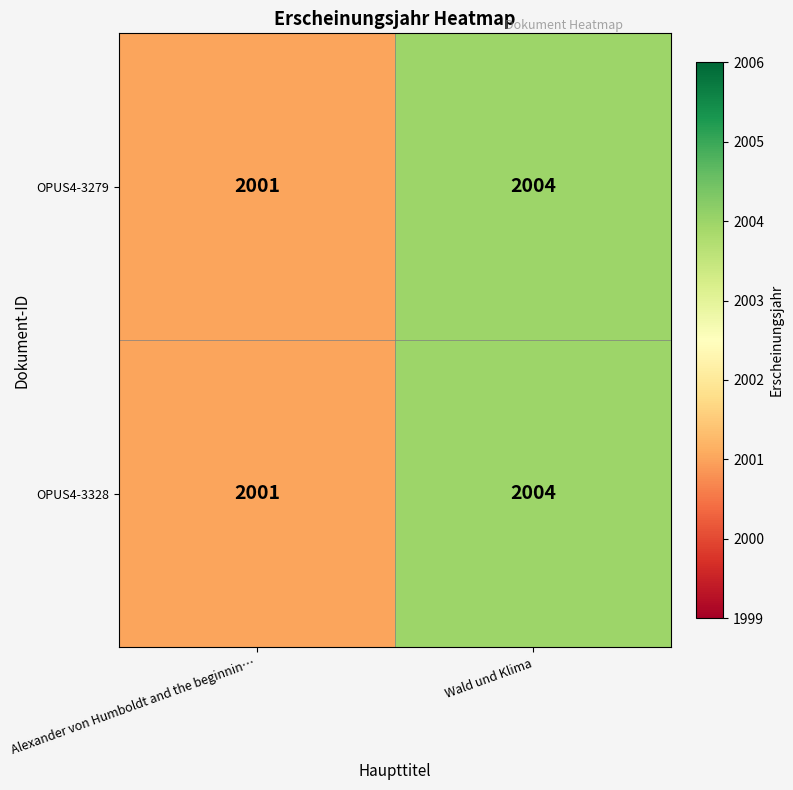

Read the OPUS4-3279 value at Alexander von Humboldt and the beginnin….

2001